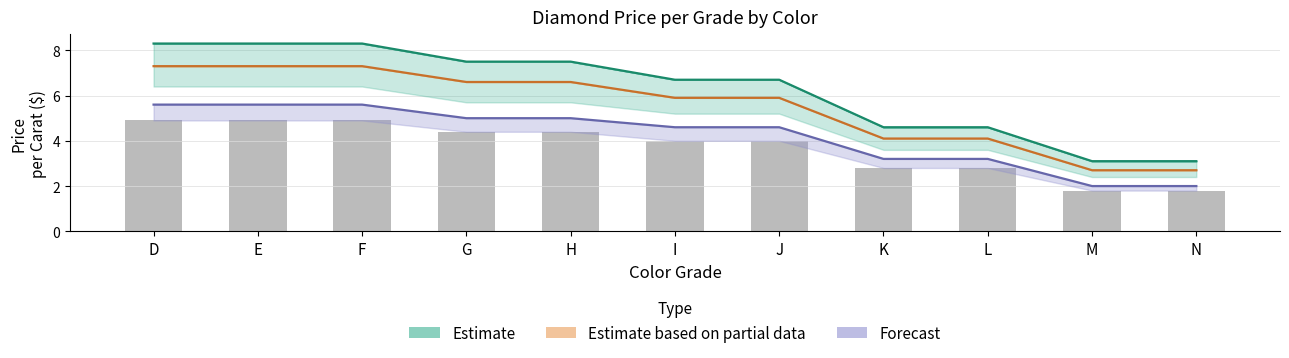

Count the number of categories in the chart.

11